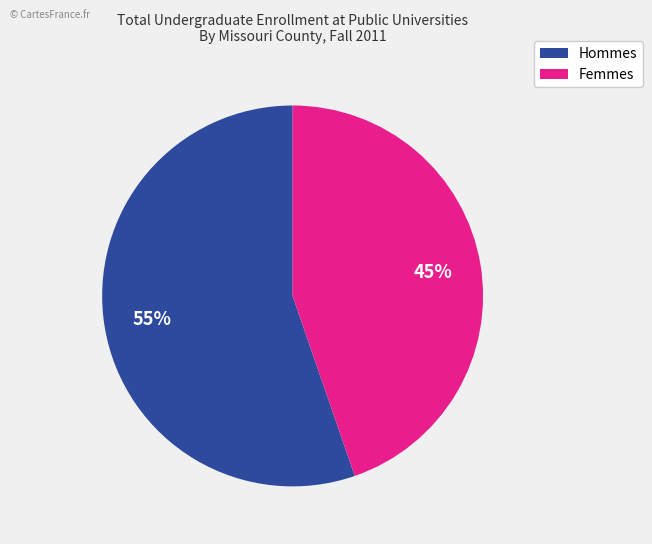

To the nearest percent, what is the average slice percentage?

50%